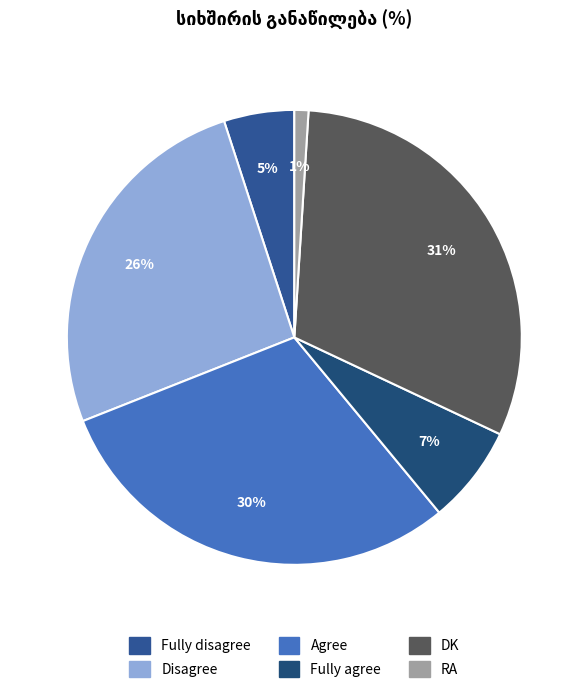

Does Fully agree represent more than half of the total?

No